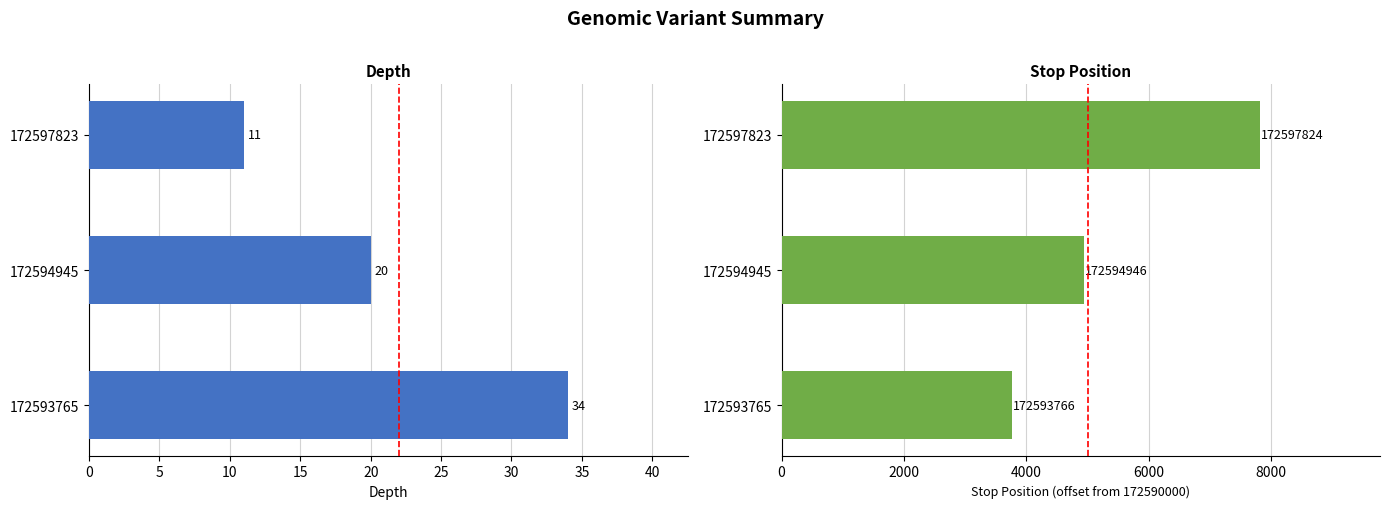

How many data points in depth are less than 20?

1